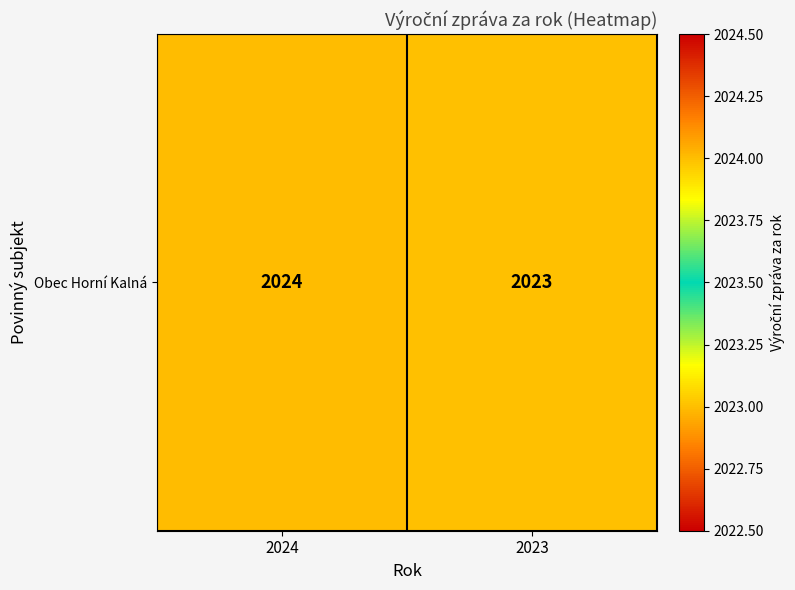

Where is the data nearest to the value 2023?

2023